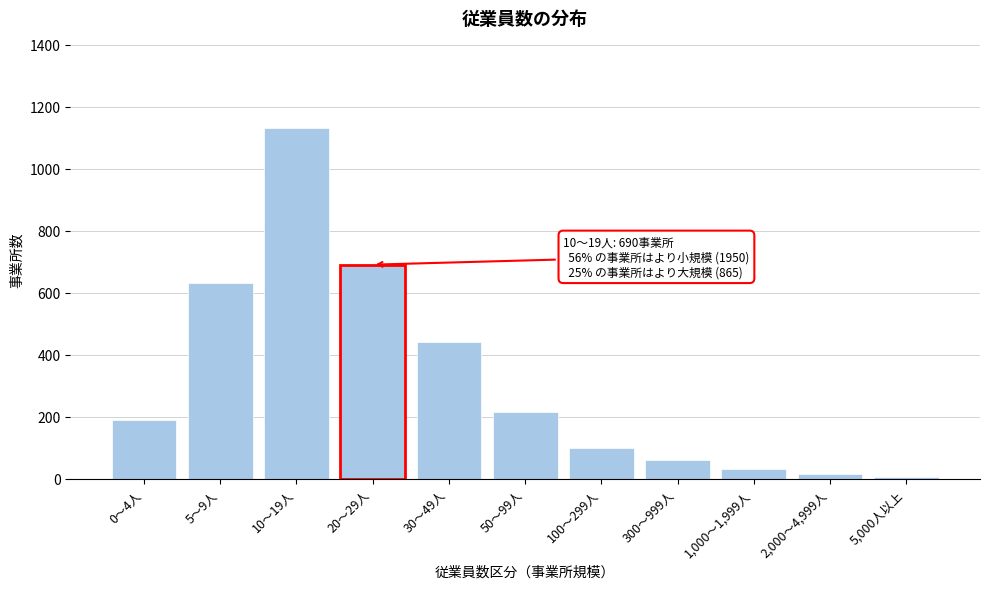

Reading left to right, what are all the values shown in this chart?

190	630	1130	690	440	215	100	60	30	15	5